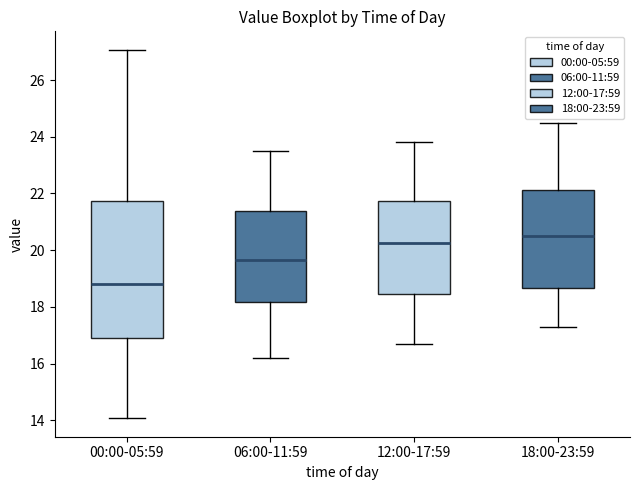

Reading left to right, read every box against the y-axis: the position of its median line, the range the box covers, and the ends of its whiskers. The values are not printed on the chart, so give them approximately, as read against the axis.

00:00-05:59: median 18.8, box 16.8 to 21.8, whiskers 14.0 to 27.0
06:00-11:59: median 19.6, box 18.2 to 21.4, whiskers 16.2 to 23.6
12:00-17:59: median 20.2, box 18.4 to 21.8, whiskers 16.8 to 23.8
18:00-23:59: median 20.6, box 18.6 to 22.2, whiskers 17.4 to 24.6